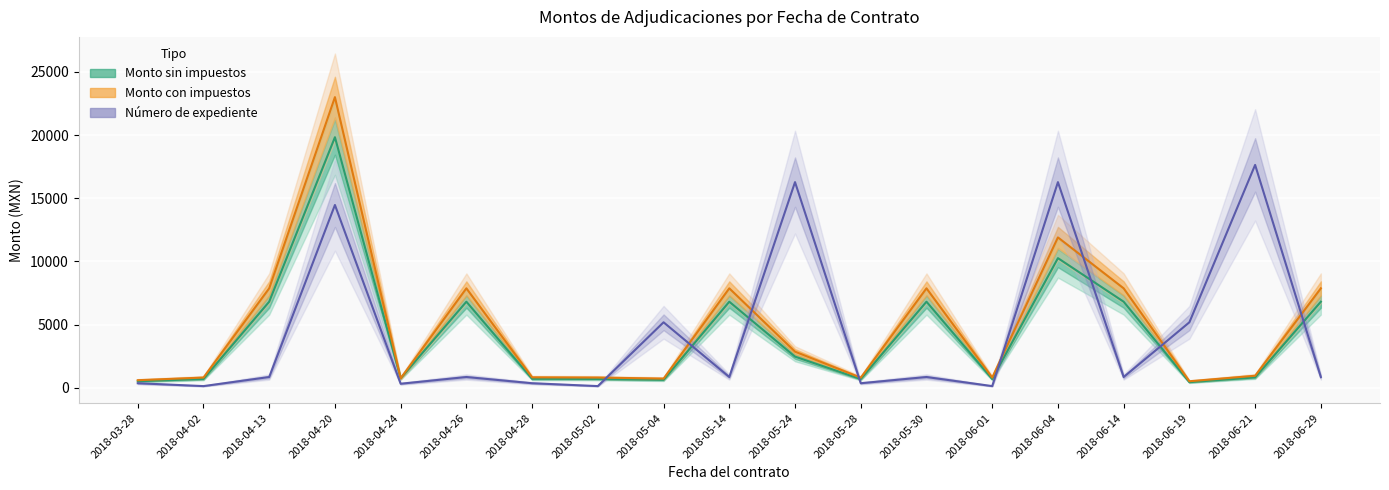

At 2018-05-24, list the series in order from smallest to largest.

Monto sin impuestos, Monto con impuestos, Número de expediente